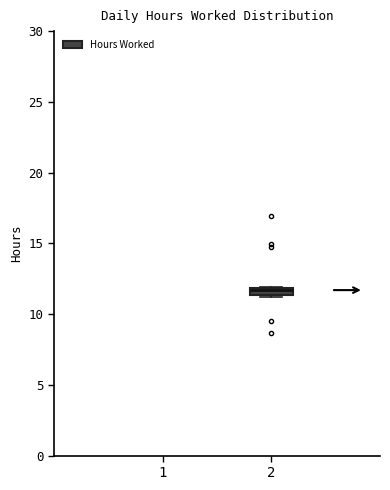

Where is the lower edge of the box at x = 2 on the y-axis? The values are not printed on the chart, so give them approximately, as read against the axis.

11.5